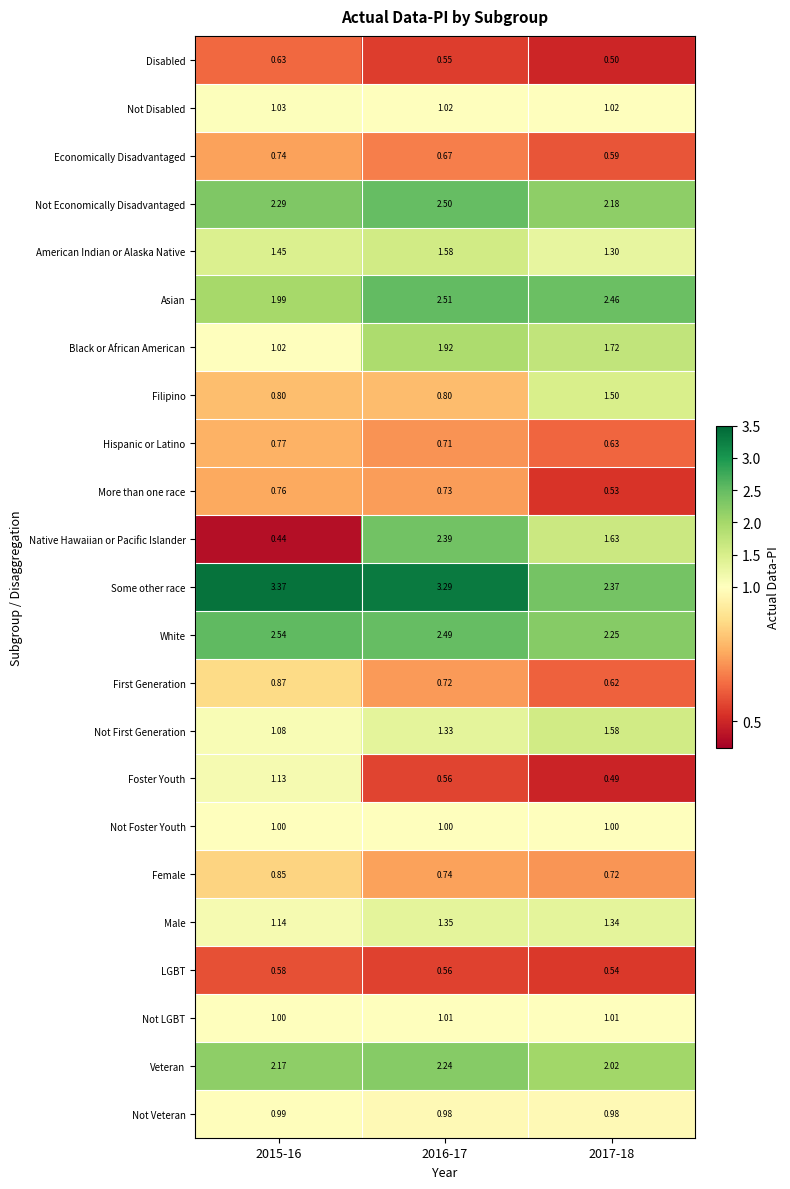

Rank the series at 2017-18 from lowest to highest value.

Foster Youth, Disabled, More than one race, LGBT, Economically Disadvantaged, First Generation, Hispanic or Latino, Female, Not Veteran, Not Foster Youth, Not LGBT, Not Disabled, American Indian or Alaska Native, Male, Filipino, Not First Generation, Native Hawaiian or Pacific Islander, Black or African American, Veteran, Not Economically Disadvantaged, White, Some other race, Asian